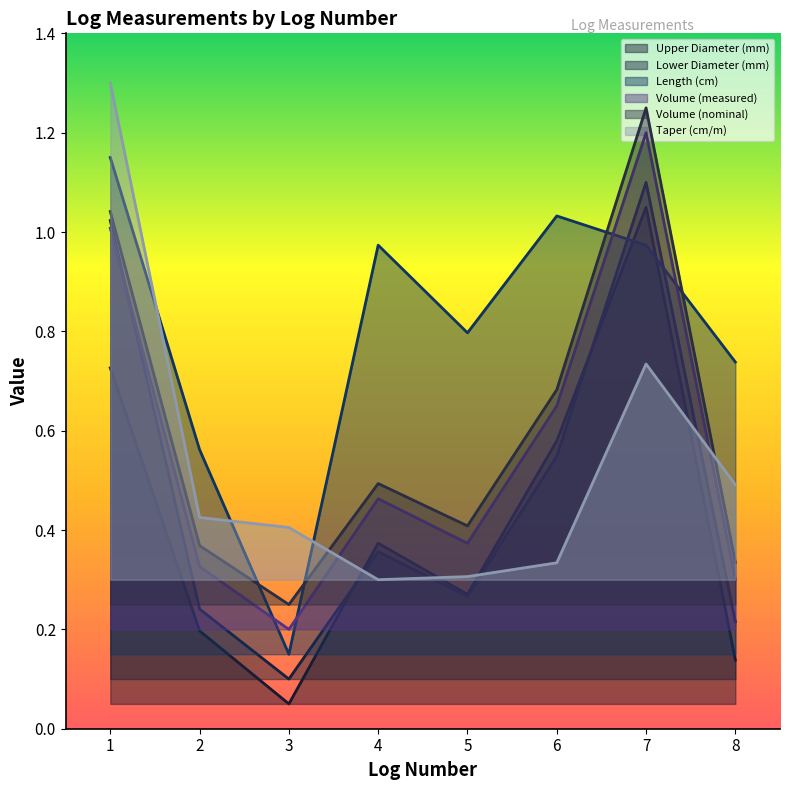

At which category does Upper Diameter (mm) reach its first local peak?

4